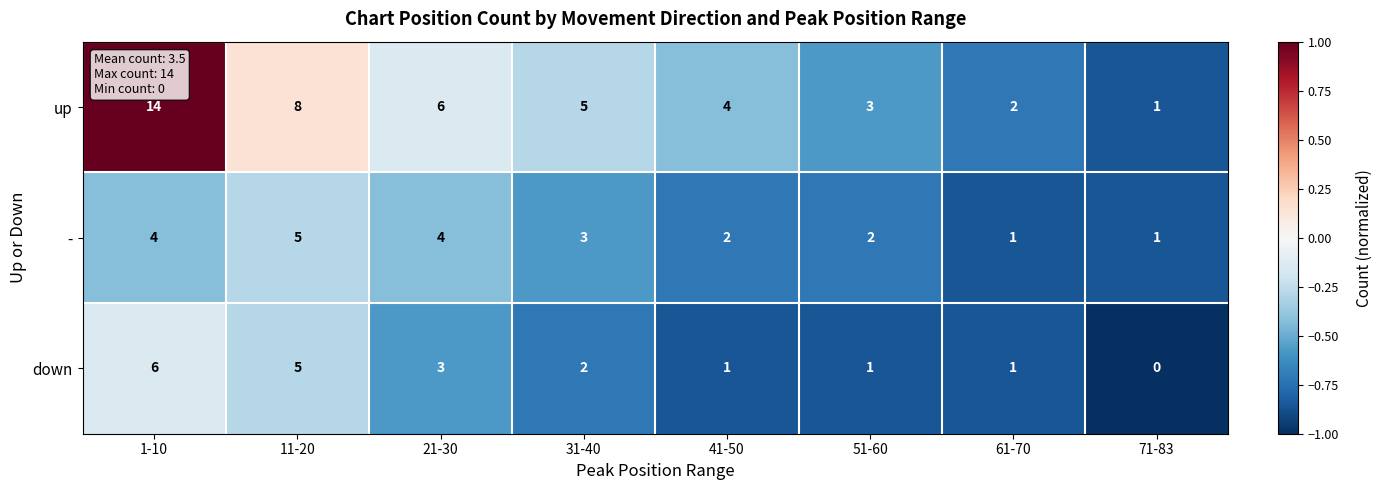

Reading right to left, what are all the values shown in this chart?

up: 1	2	3	4	5	6	8	14
-: 1	1	2	2	3	4	5	4
down: 0	1	1	1	2	3	5	6